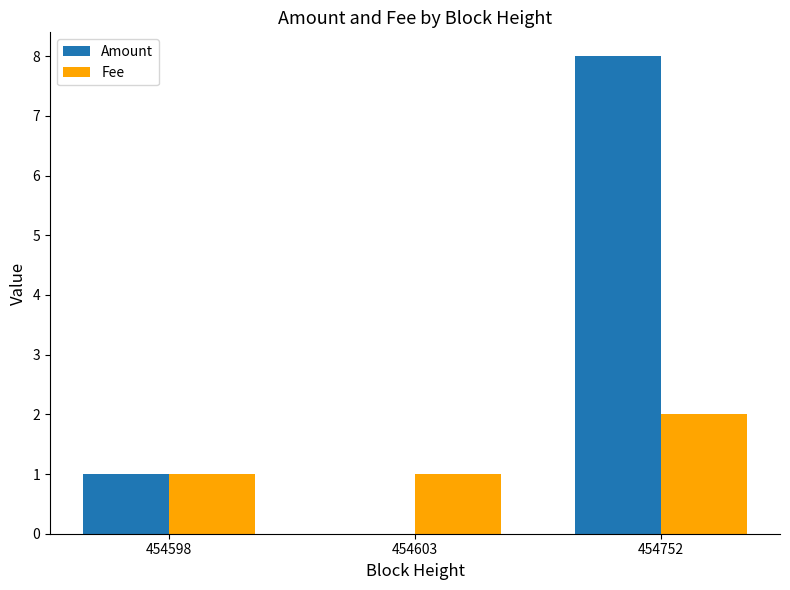

How many groups of bars are there?

3